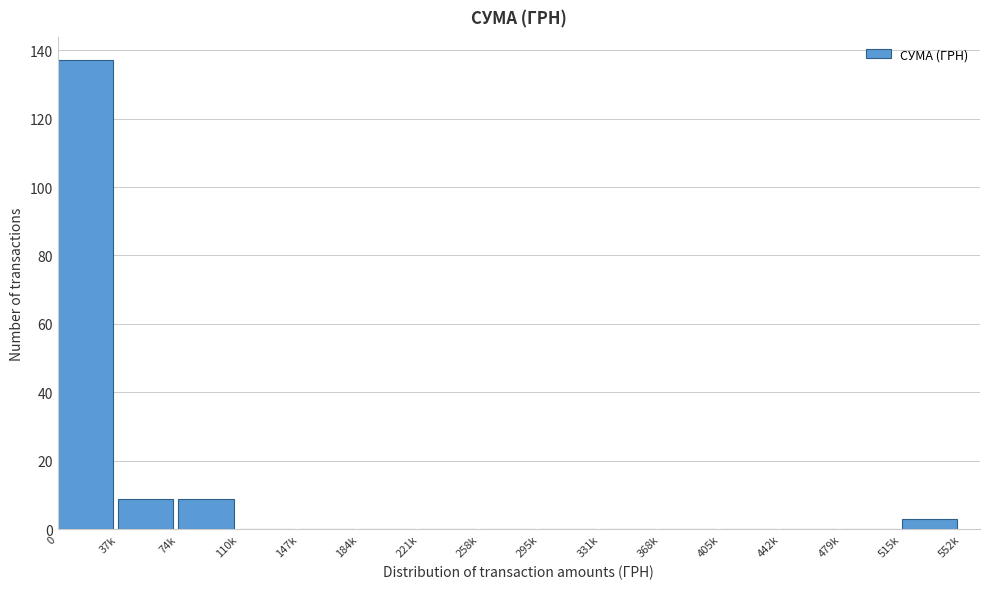

Reading left to right, extract all data points from this chart.

0=137	37k=9	74k=9	110k=0	147k=0	184k=0	221k=0	258k=0	295k=0	331k=0	368k=0	405k=0	442k=0	479k=0	515k=3